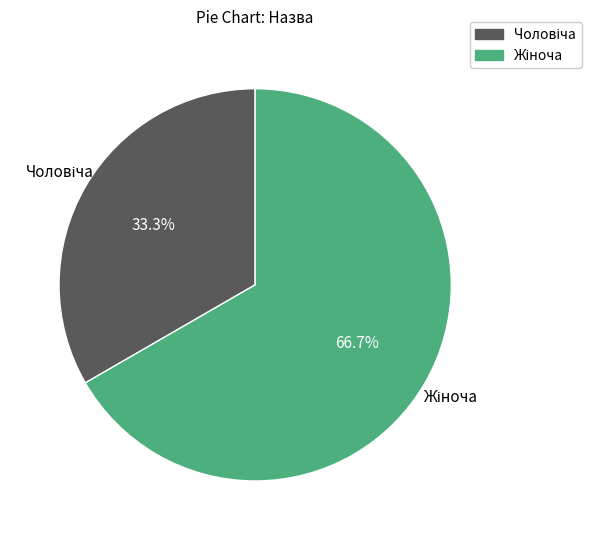

Is there any slice that represents more than half of the pie?

Yes